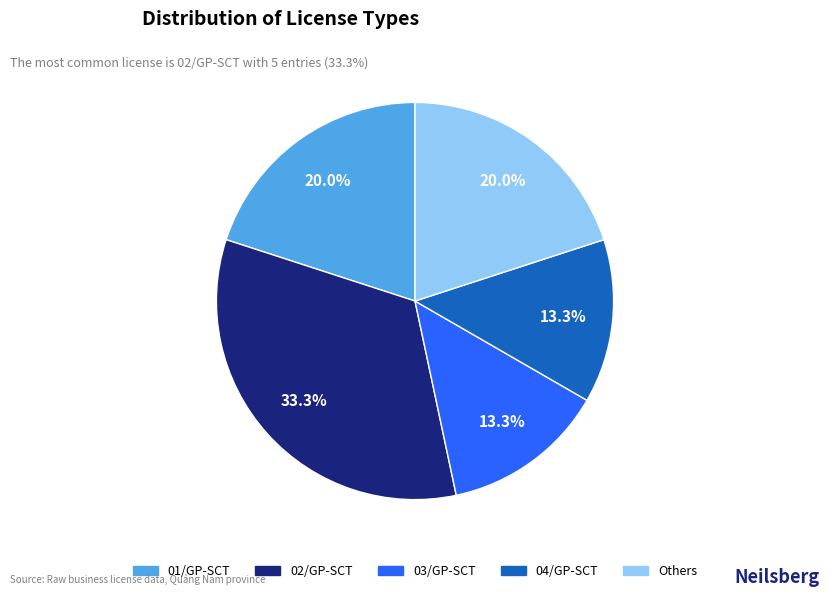

Does any single category account for the majority?

No